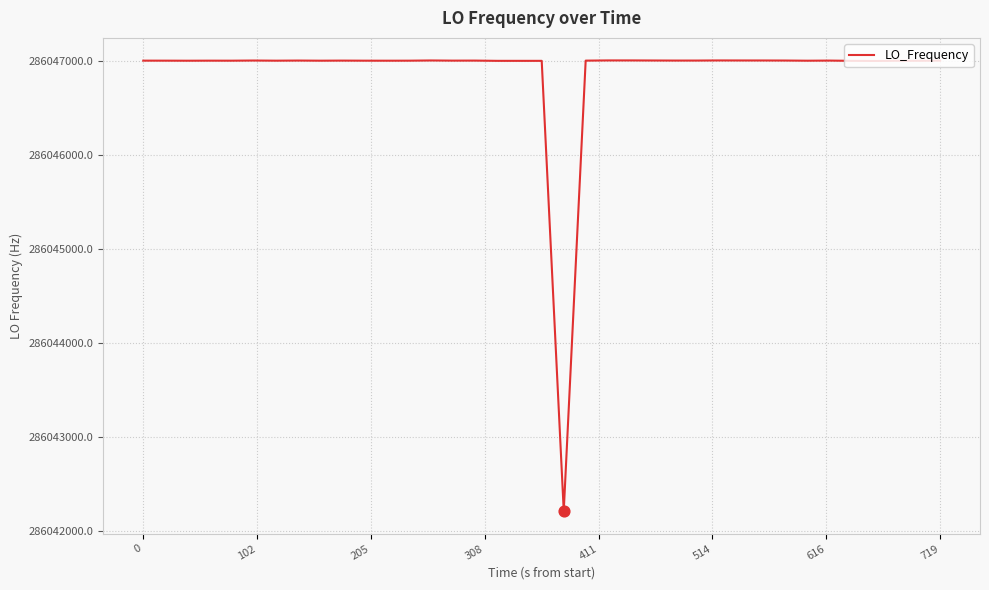

What is the smallest value displayed?

286042211.2